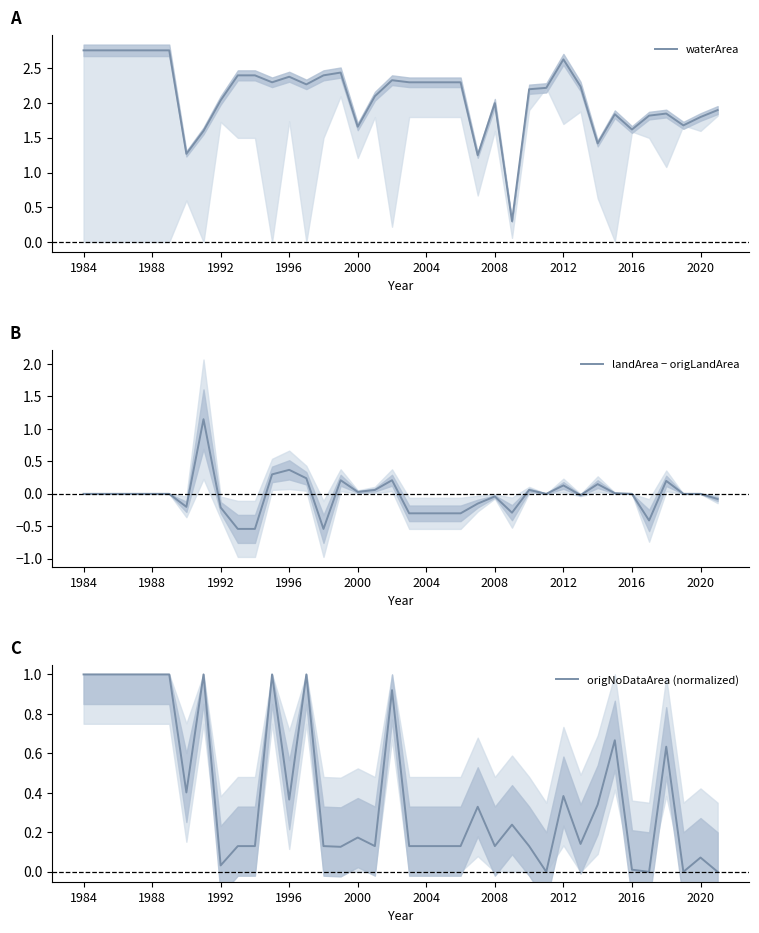

Read the waterArea value at 33.

1.8